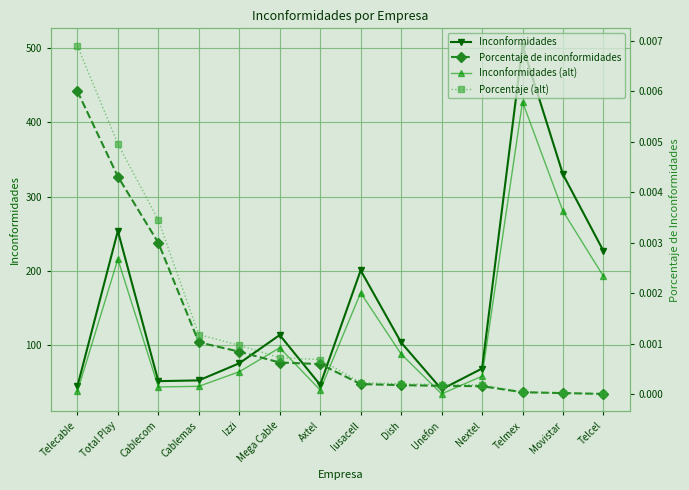

How many lines are shown in the chart?

4